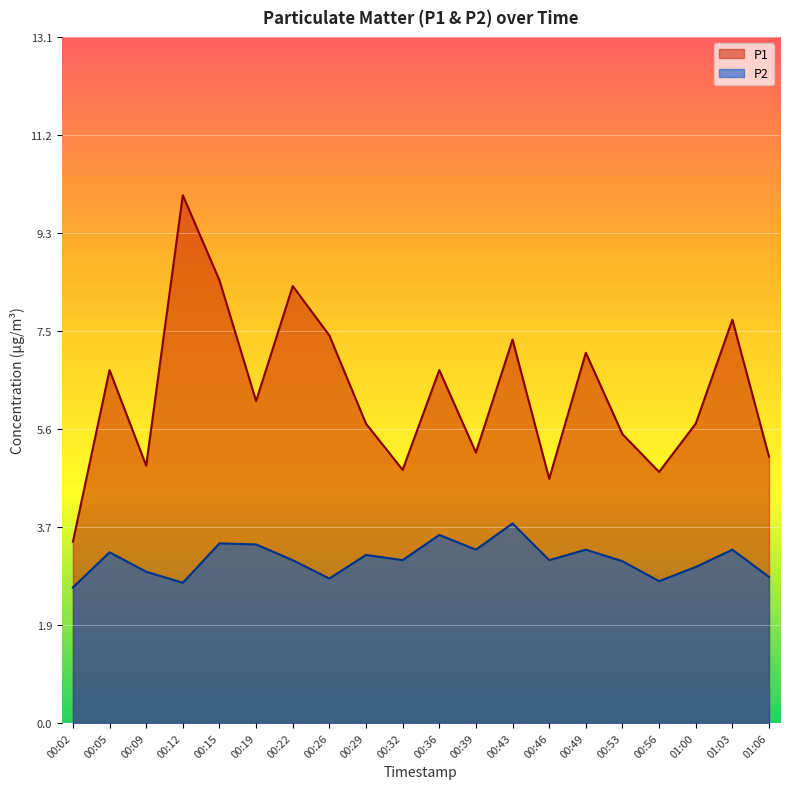

What is the difference between the P2 values at 00:02 and 00:39?

0.7